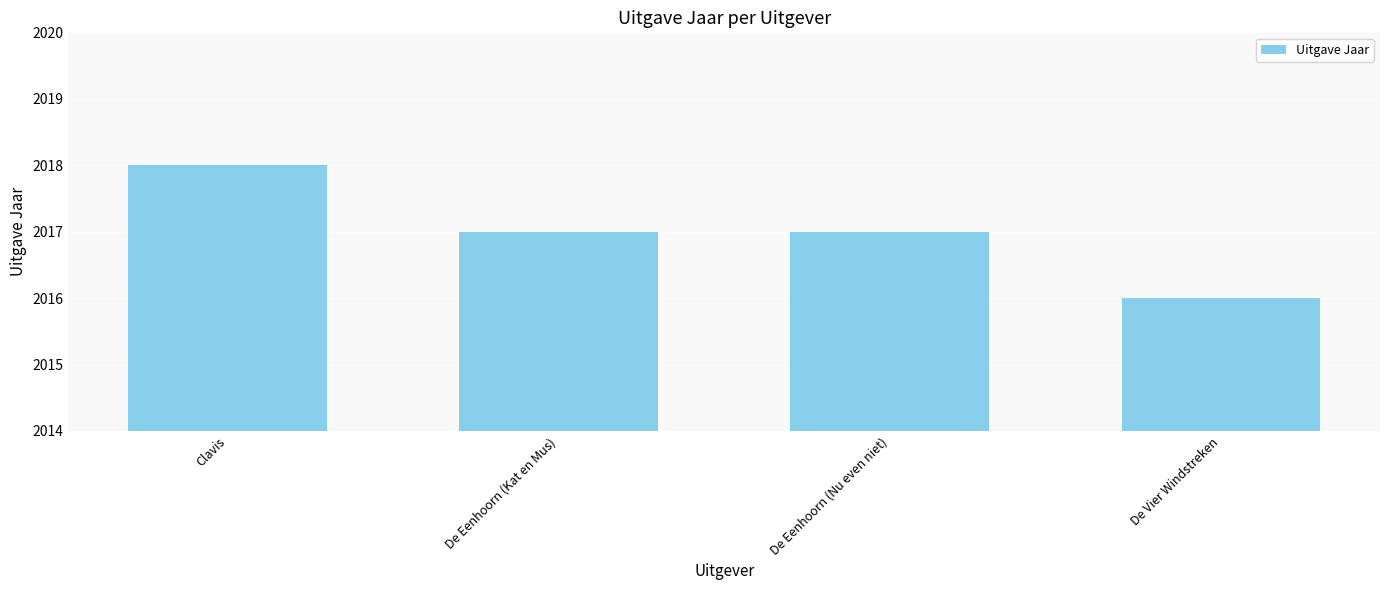

The value at Clavis is 2018. True or false?

True